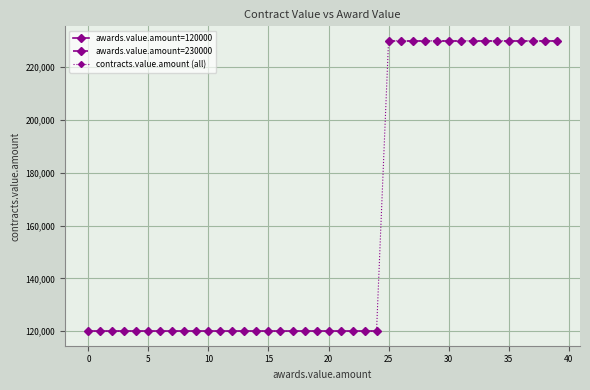

How many values are between 120000 and 230000?

40